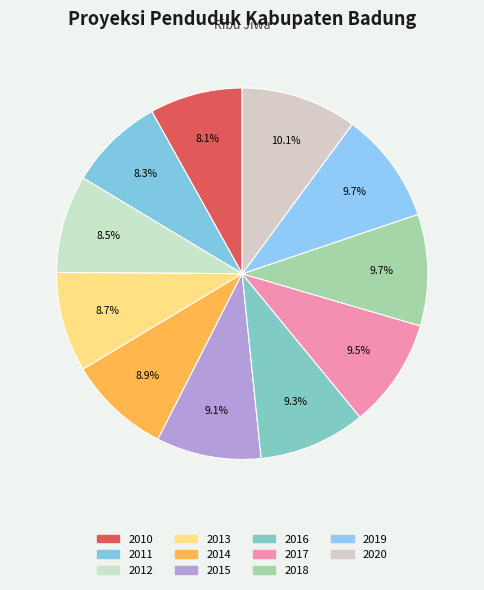

To the nearest percent, what portion does 2016 represent?

9%